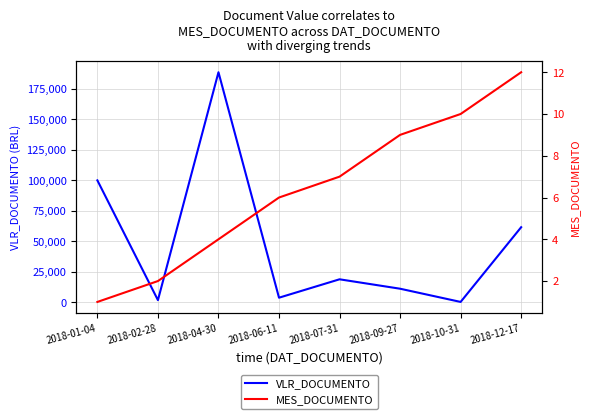

True or false: VLR_DOCUMENTO has more than 2 points higher than both neighbors.

False